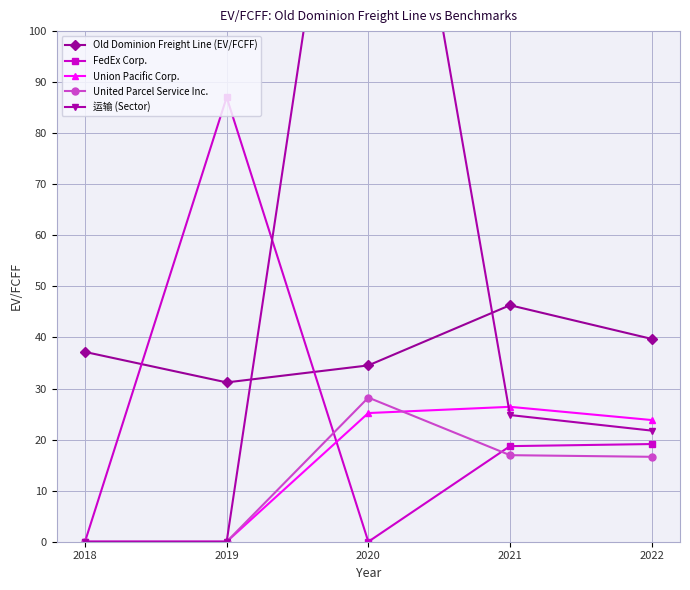

True or false: Union Pacific Corp. and FedEx Corp. intersect in this chart.

True